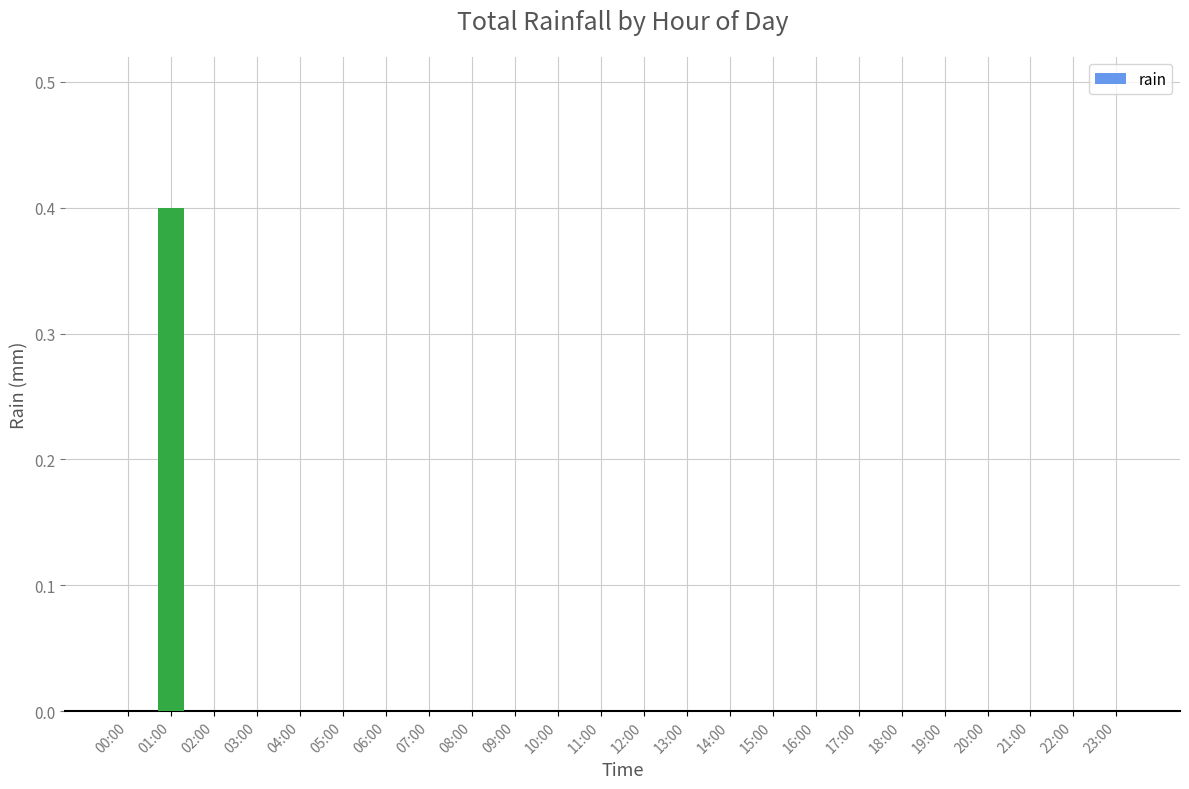

What is the maximum value shown in the chart?

0.4